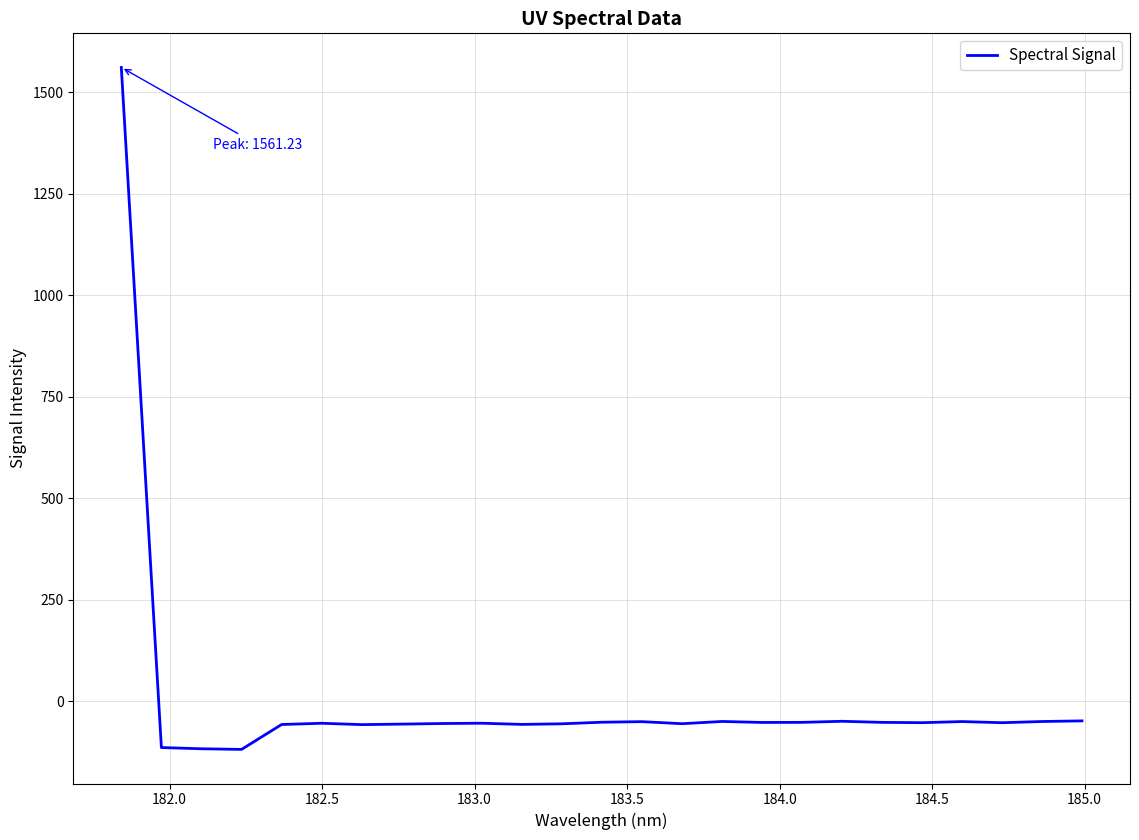

What is the average value?

4.5